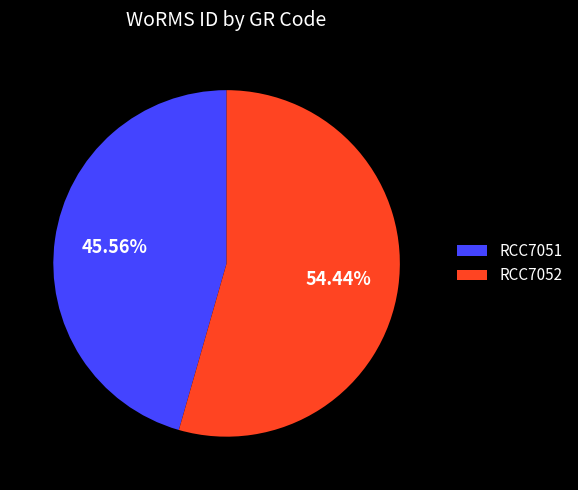

To the nearest percent, what portion does RCC7052 represent?

54%